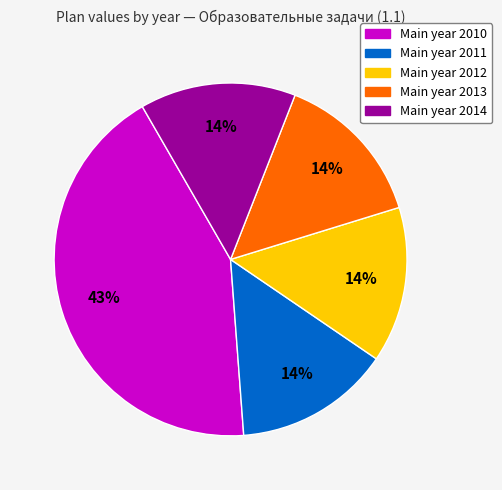

To the nearest percent, what is the average slice percentage?

20%